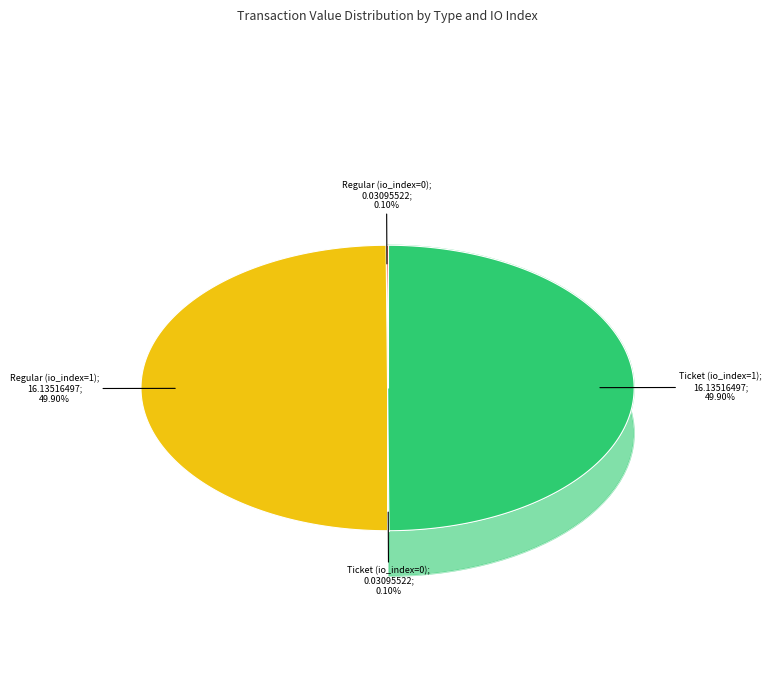

Which slice is the smallest?

Ticket (io_index=0)